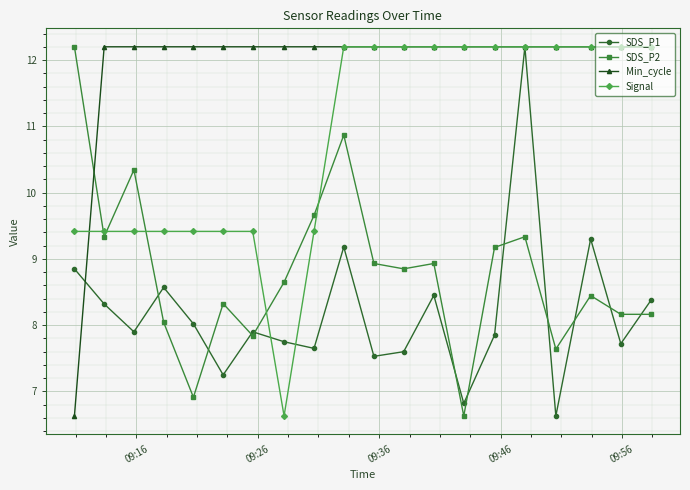

How many interior local peaks does the SDS_P1 series have?

6